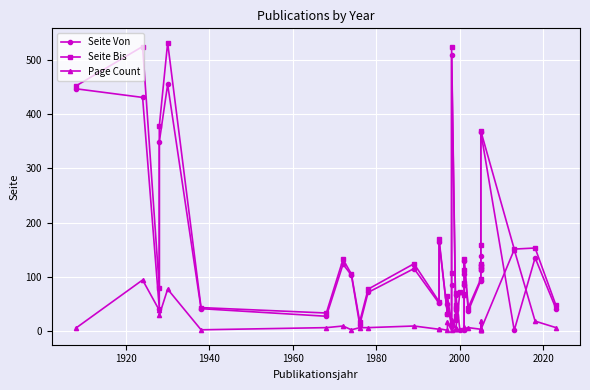

Reading left to right, list all the values displayed in this chart.

Seite Von: 447	431	41	349	455	41	27	123	103	11	71	115	51	165	31	49	9	85	509	21	39	43	67	1	1	85	105	129	37	93	113	117	121	139	367	1	135	41
Seite Bis: 452	525	79	378	532	43	33	132	105	17	77	124	54	169	32	65	10	106	524	27	42	47	70	72	68	88	112	133	43	96	115	120	123	158	369	151	153	47
Page Count: 5	94	38	29	77	2	6	9	2	6	6	9	3	4	1	16	1	21	15	6	3	4	3	71	67	3	7	4	6	3	2	3	2	19	2	150	18	6